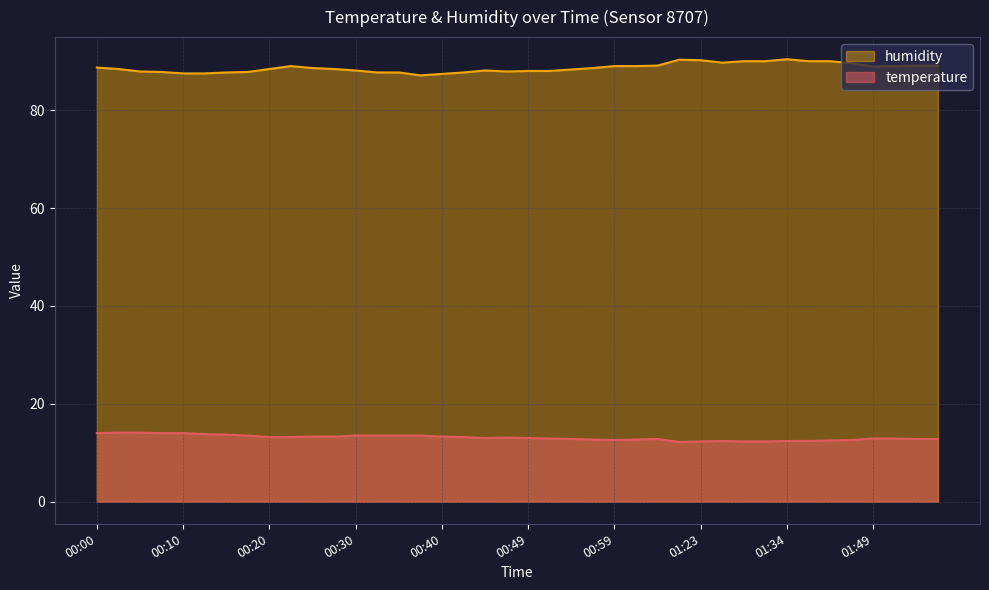

What is the spread (max minus min) of values at 00:35?

74.2